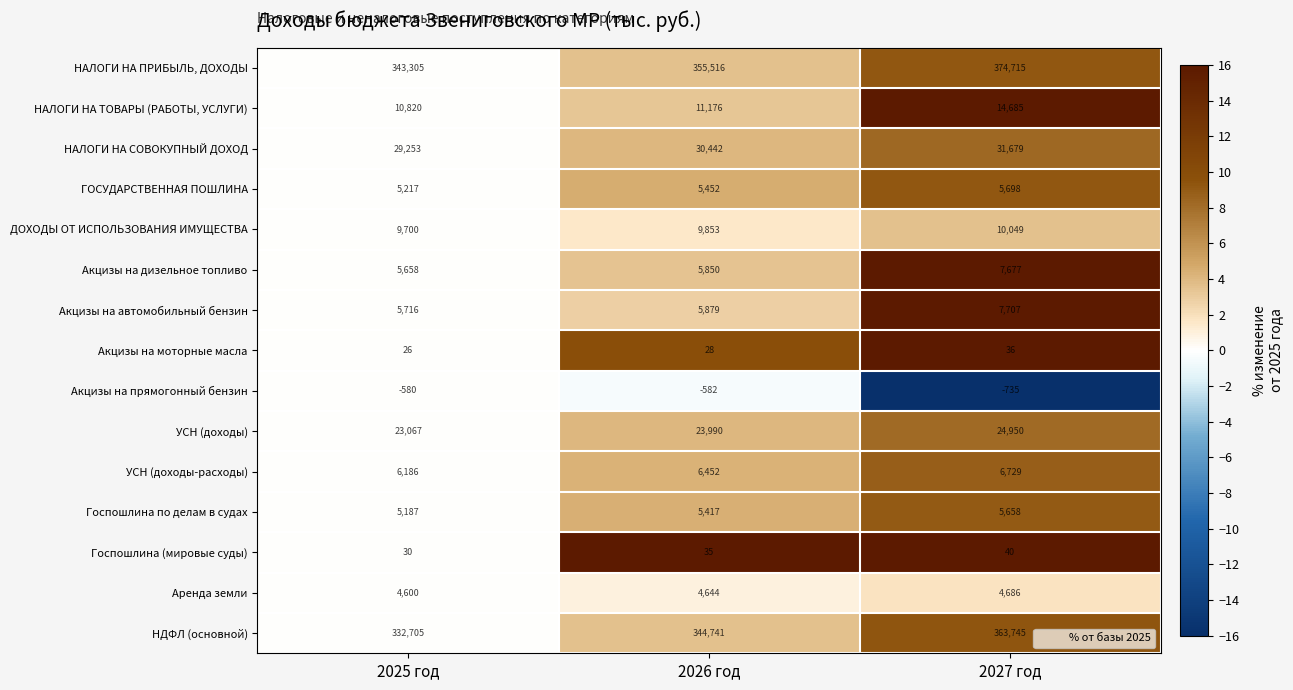

What is the difference between the highest and lowest values at 2026 год?

356098